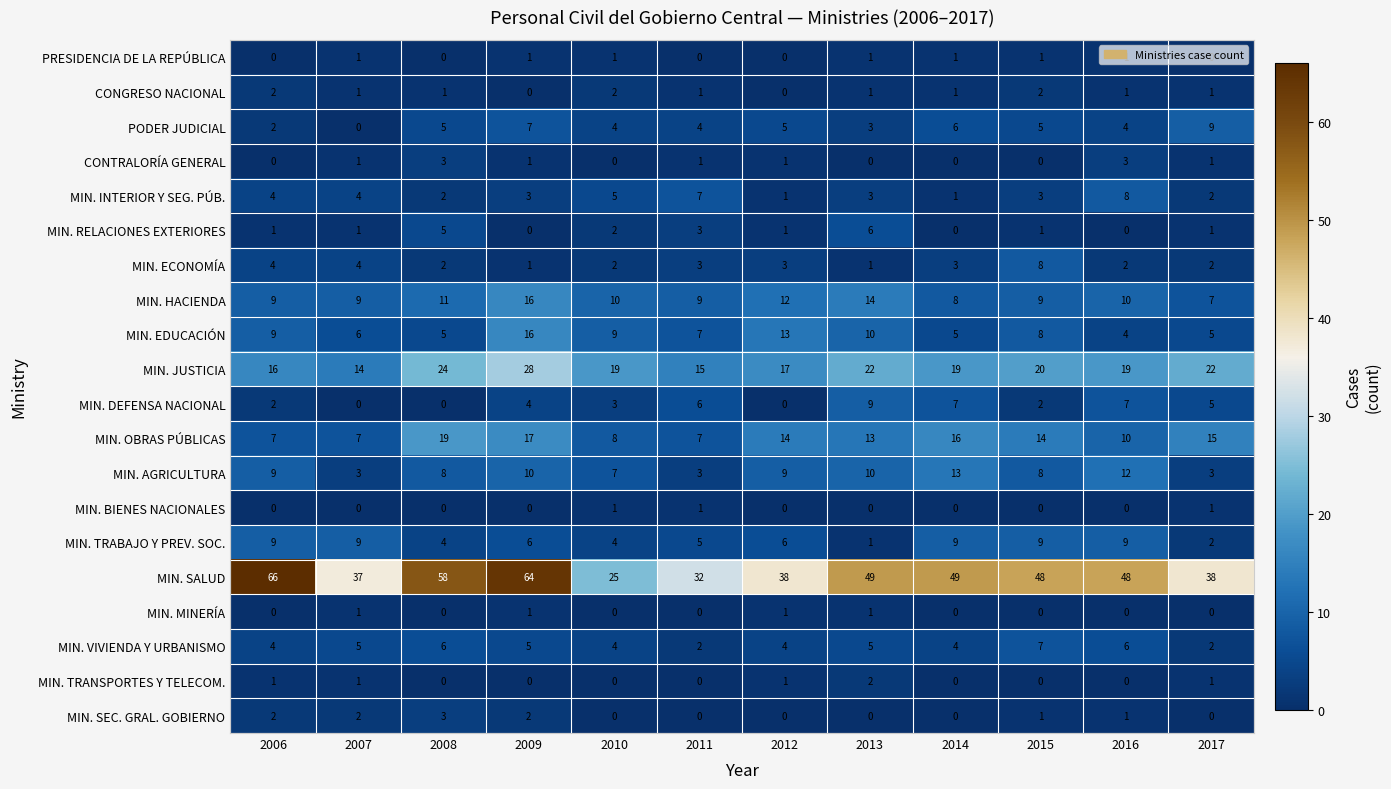

What is the total value across all series at 2008?

156